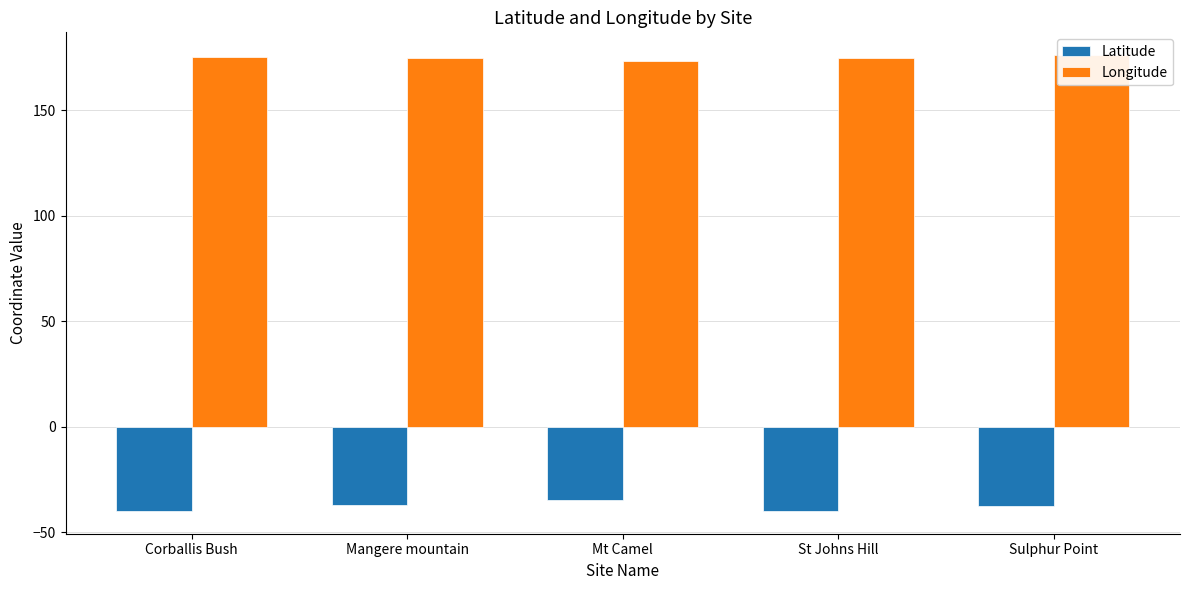

What is the difference between the maximum and minimum values in the Latitude series?

5.1